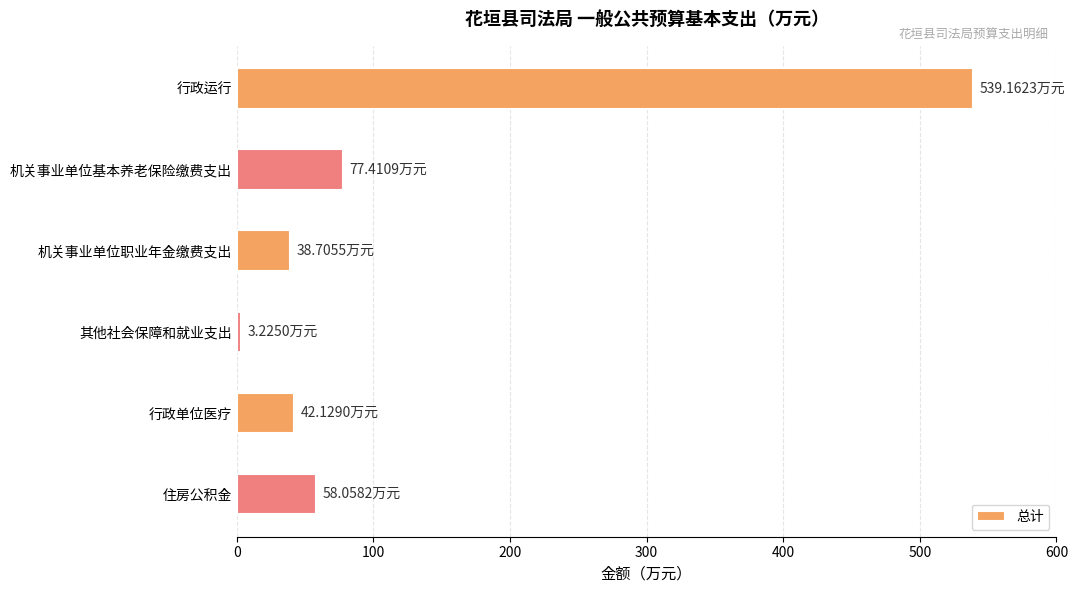

What is the ratio of the value at 行政运行 to the value at 机关事业单位职业年金缴费支出?

13.9